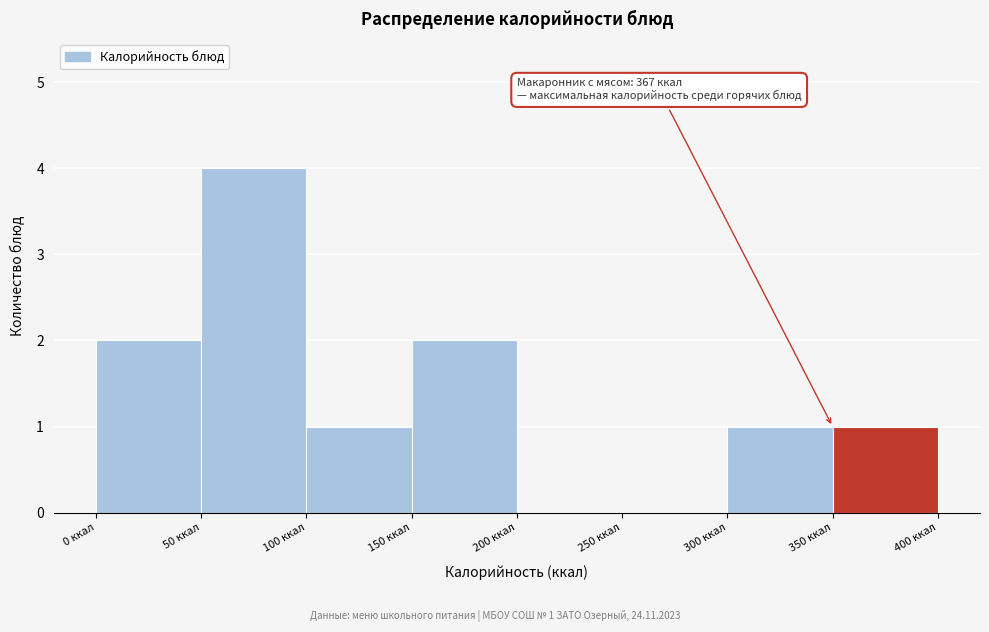

Over which range of the x-axis is the bar tallest?

50 to 100